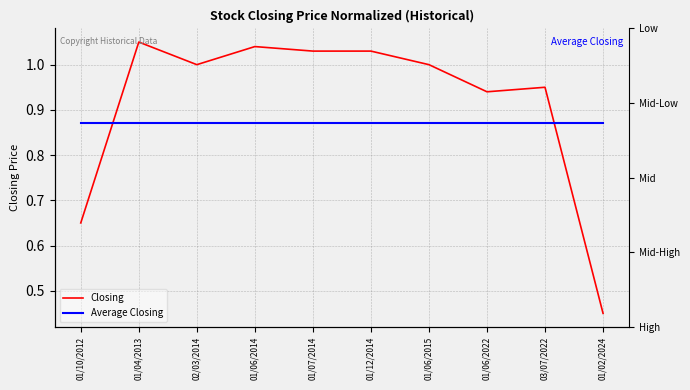

What are all the series names shown in the legend?

Closing, Average Closing